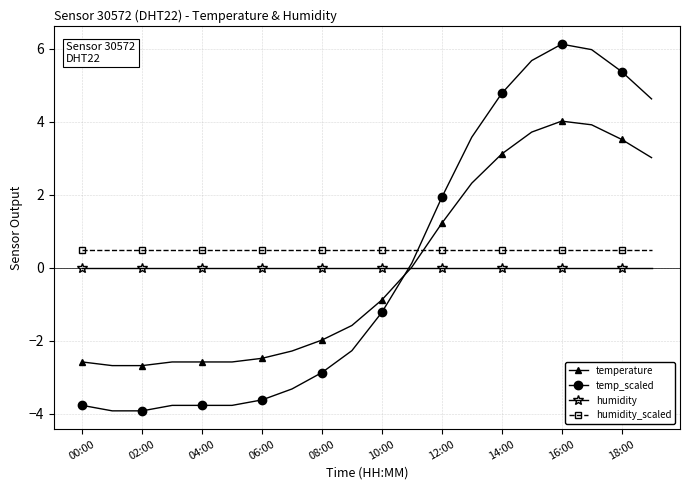

What is the value of the humidity_scaled point at the 9th from the left?

0.5